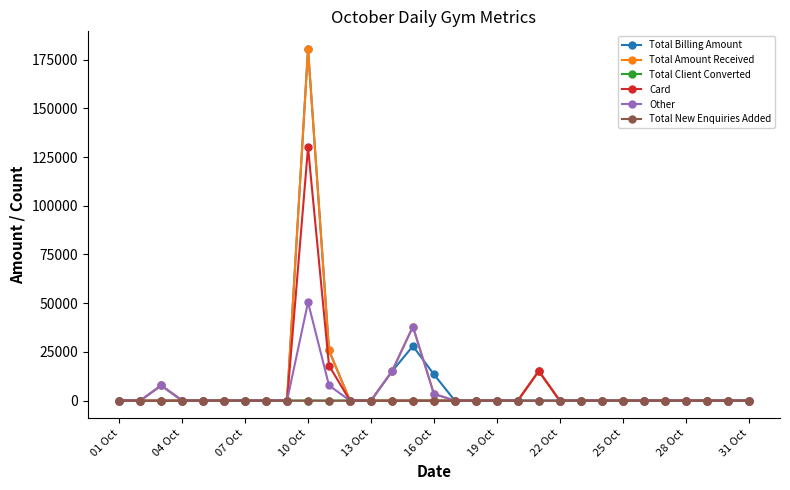

What is the highest value of the Card series?

130000